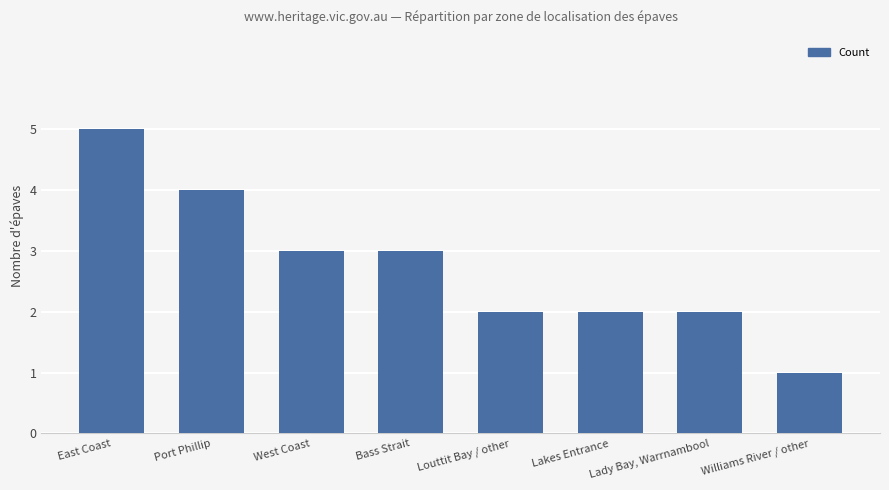

The chart shows a value of 6 at Port Phillip. True or false?

False